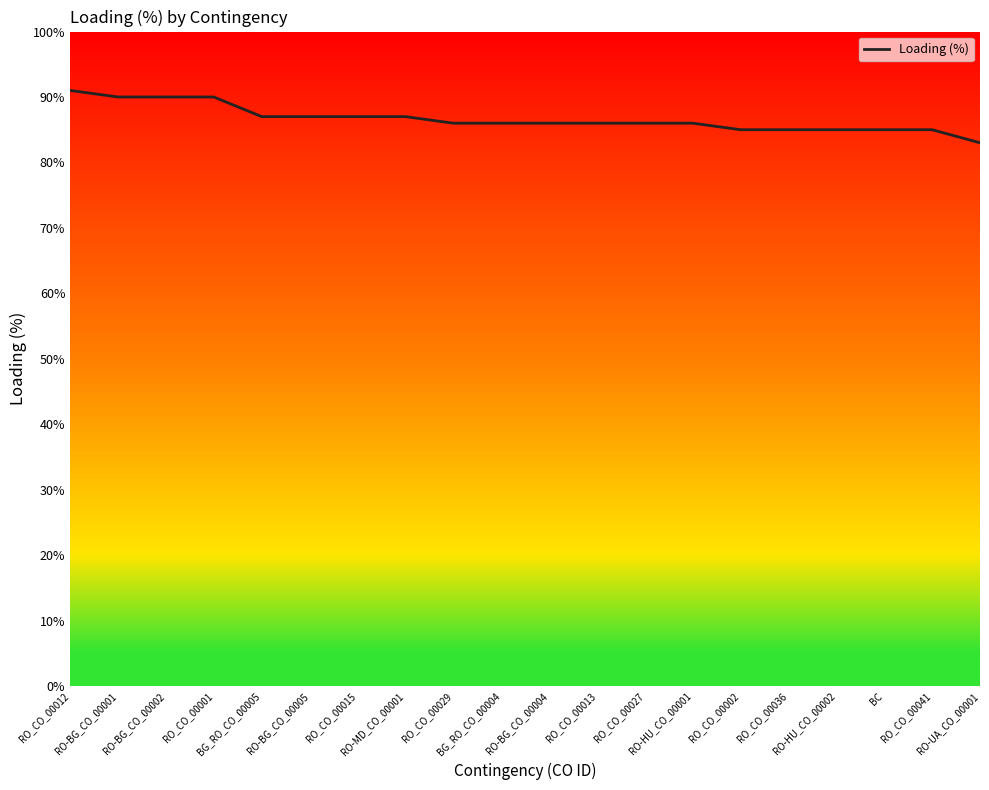

Reading left to right, list all the values displayed in this chart.

RO_CO_00012=91	RO-BG_CO_00001=90	RO-BG_CO_00002=90	RO_CO_00001=90	BG_RO_CO_00005=87	RO-BG_CO_00005=87	RO_CO_00015=87	RO-MD_CO_00001=87	RO_CO_00029=86	BG_RO_CO_00004=86	RO-BG_CO_00004=86	RO_CO_00013=86	RO_CO_00027=86	RO-HU_CO_00001=86	RO_CO_00002=85	RO_CO_00036=85	RO-HU_CO_00002=85	BC=85	RO_CO_00041=85	RO-UA_CO_00001=83